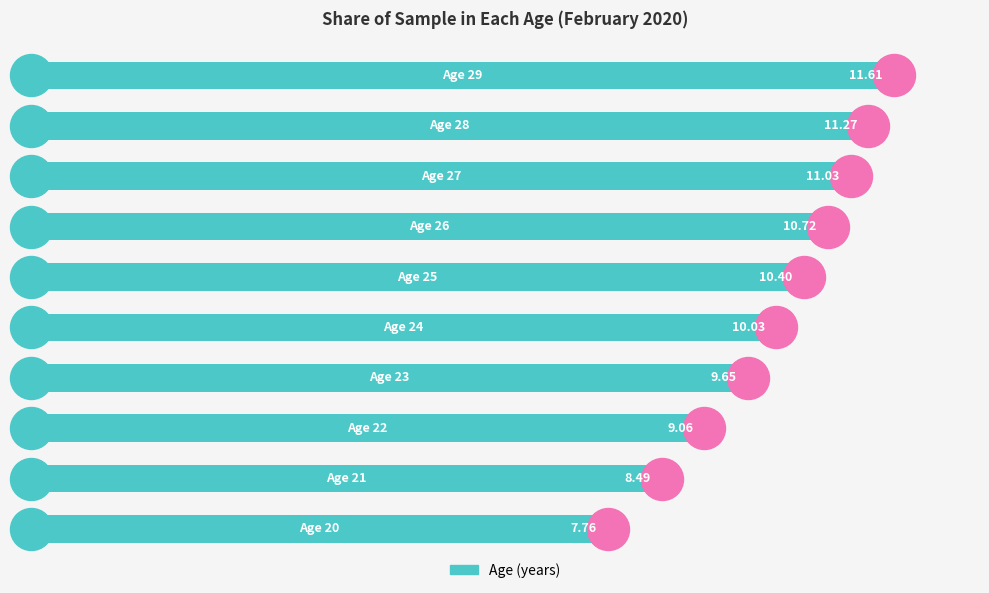

What is the sum of all values?

100.0